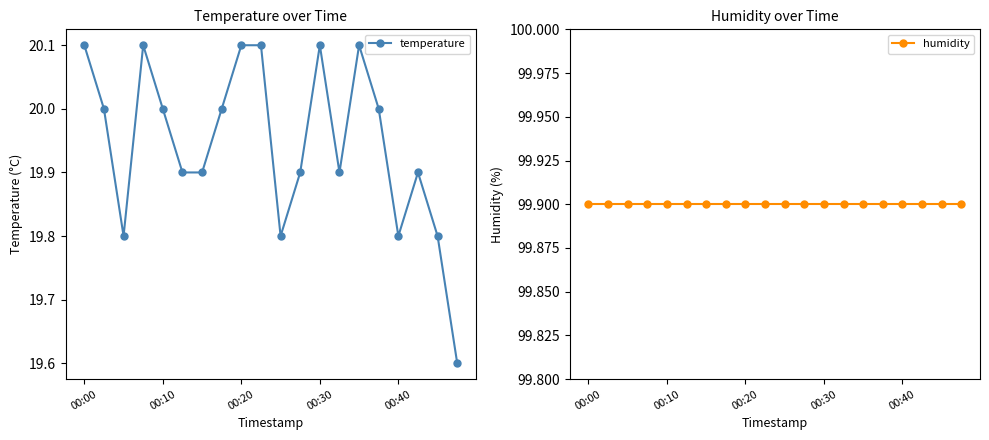

True or false: temperature has more than 1 points higher than both neighbors.

True